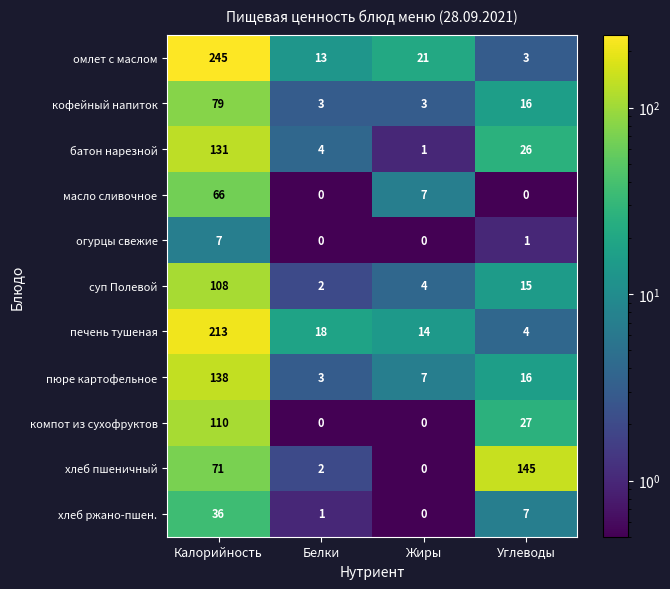

Which series has the largest range (max minus min)?

омлет с маслом